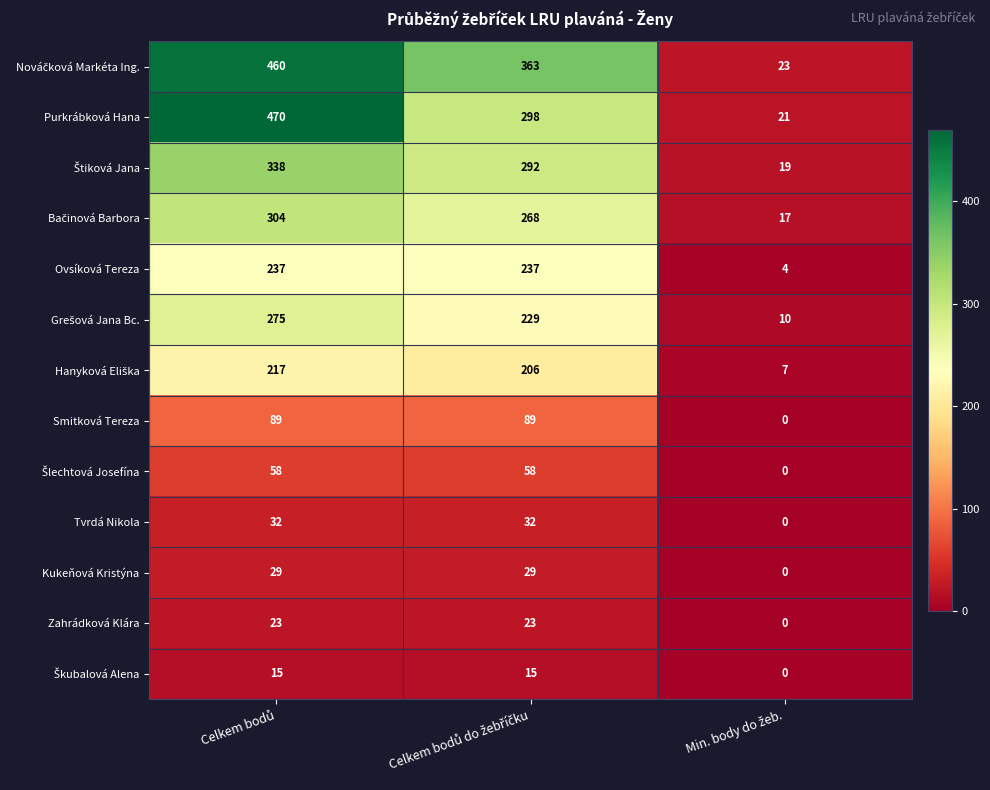

What is the difference between the second highest and minimum values in the Kukeňová Kristýna series?

29